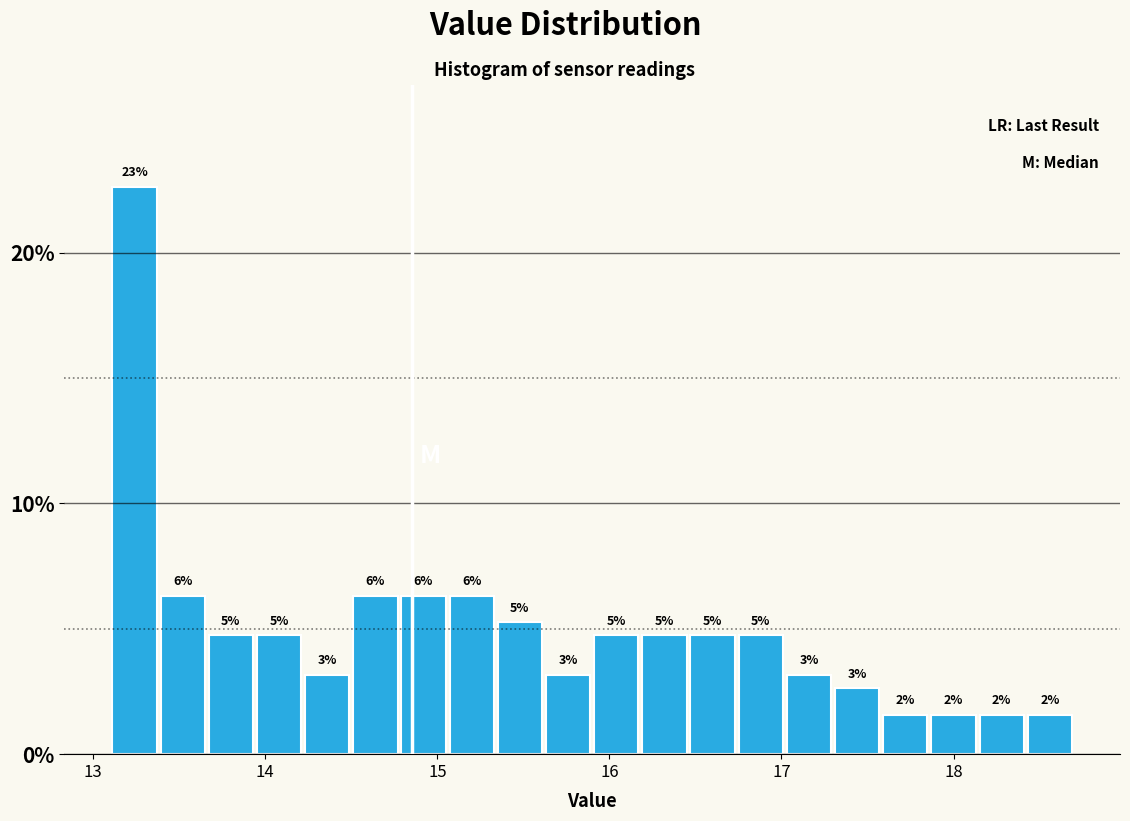

Read against the x-axis, roughly where is the centre of the tallest bar?

13.2